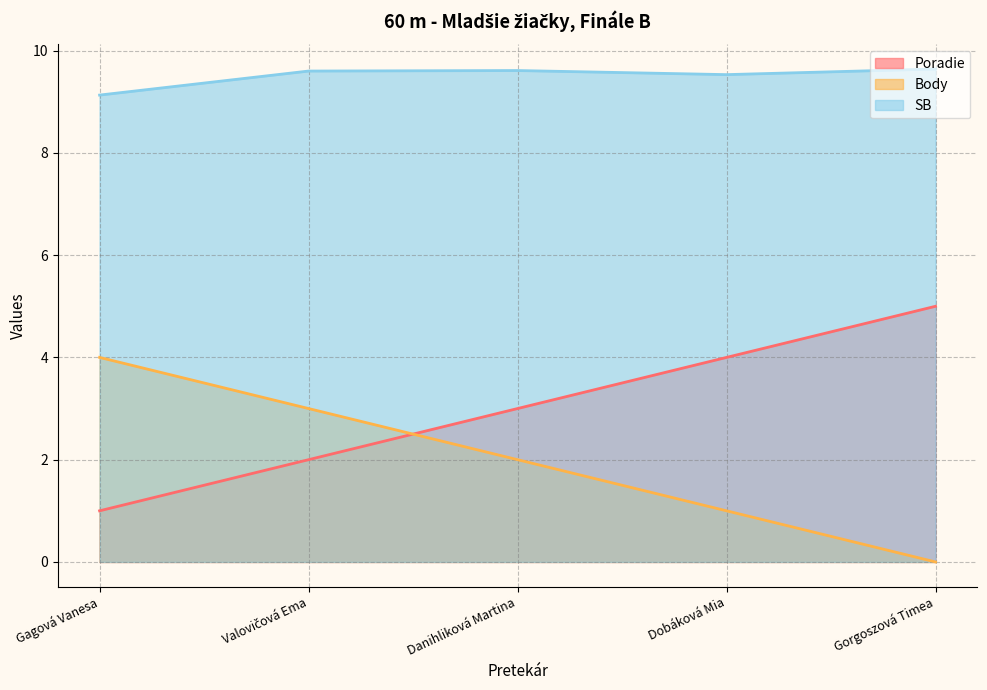

At which category does the chart reach its minimum across all series?

Gorgoszová Timea